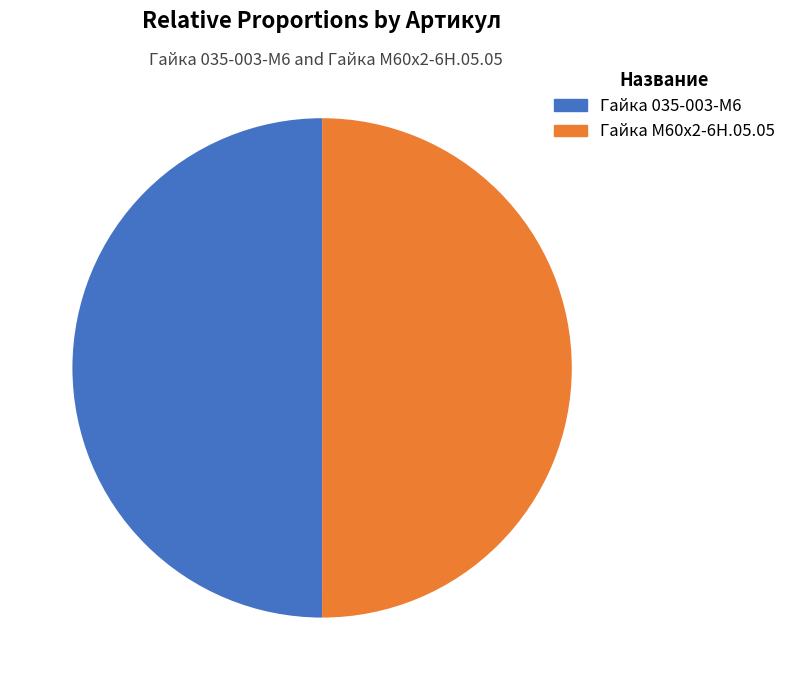

Approximately how many times larger is the value at Гайка М60х2-6Н.05.05 compared to Гайка 035-003-М6?

1.0